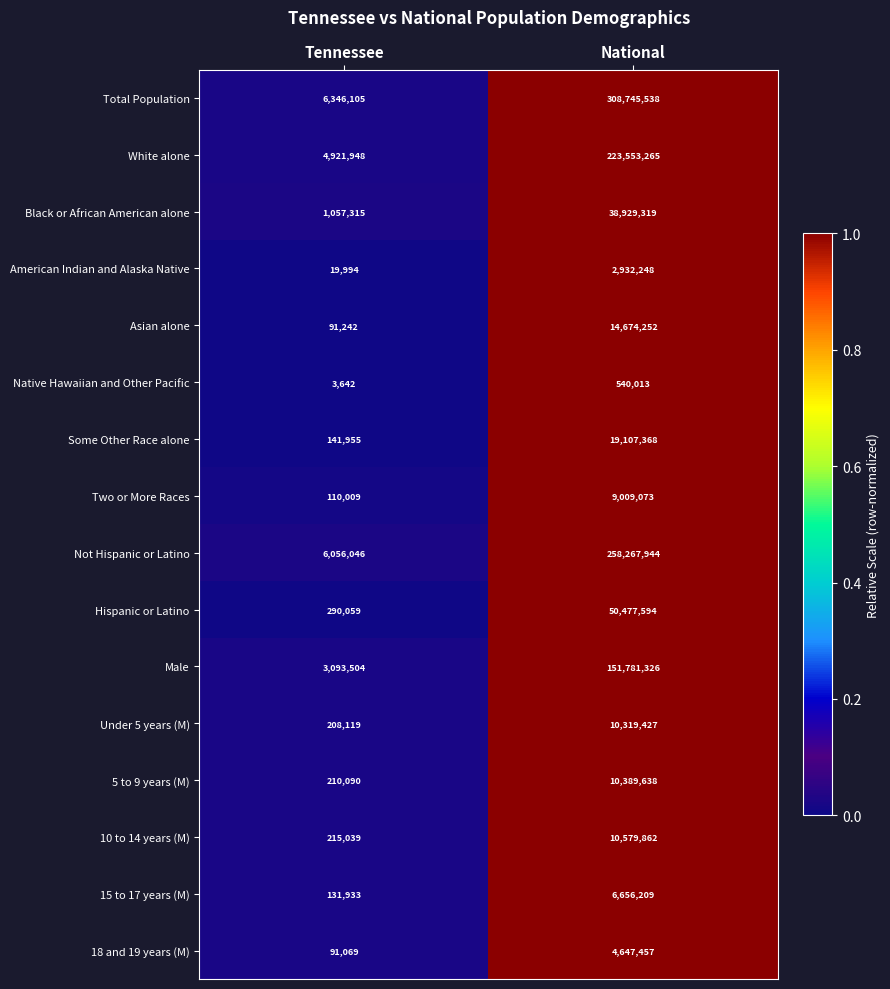

Which series has the largest total across all categories?

Total Population